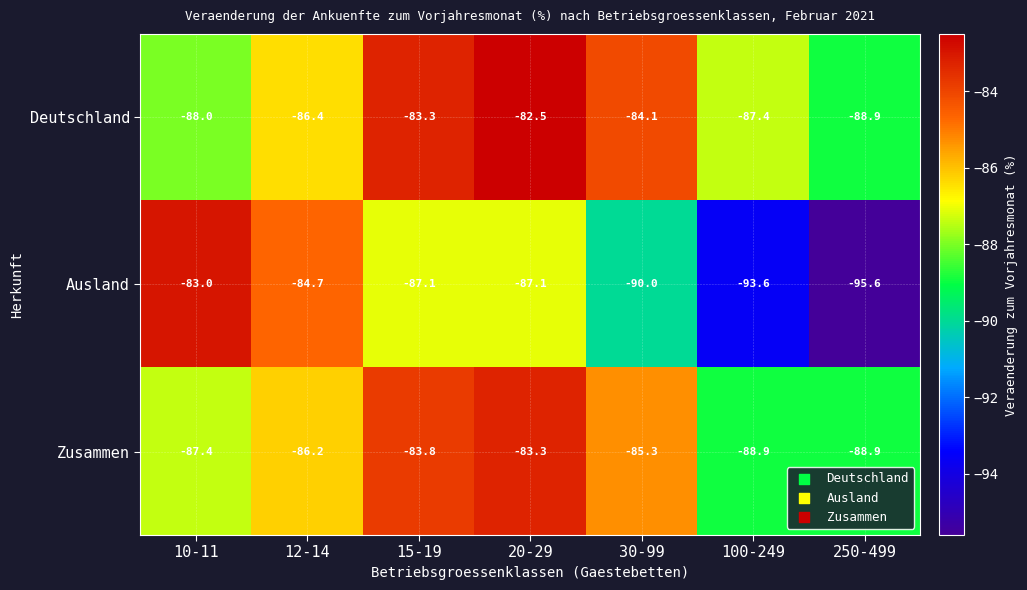

Which series has the largest total across all categories?

Deutschland